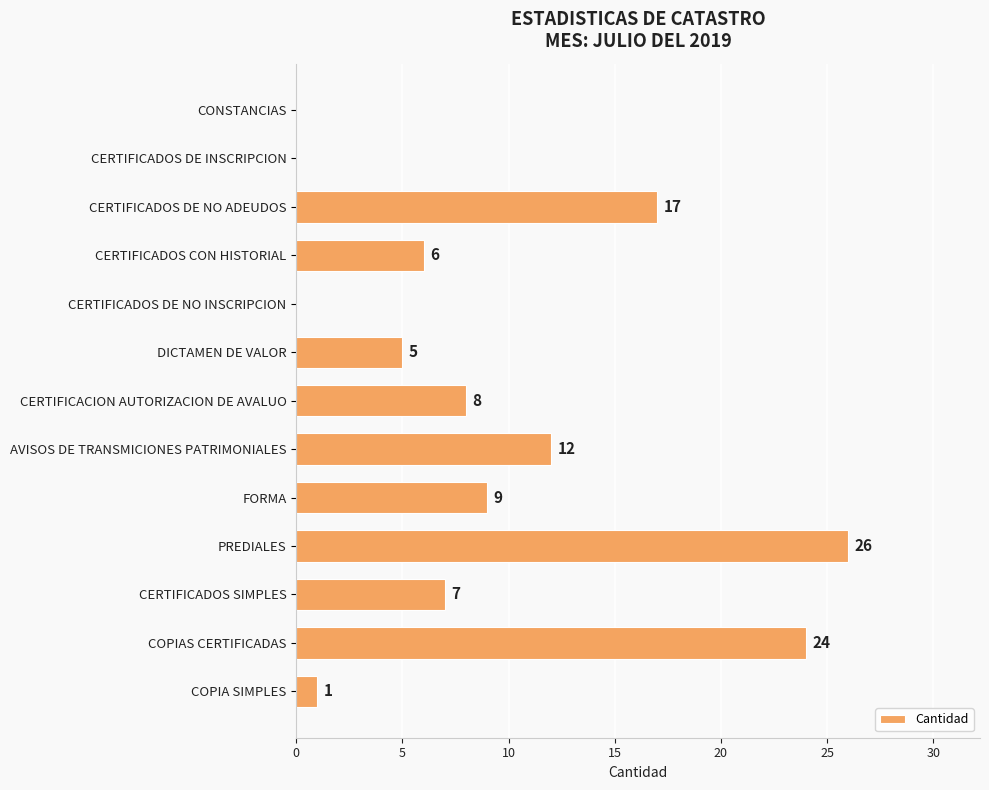

True or false: the data shows 2 at FORMA.

False